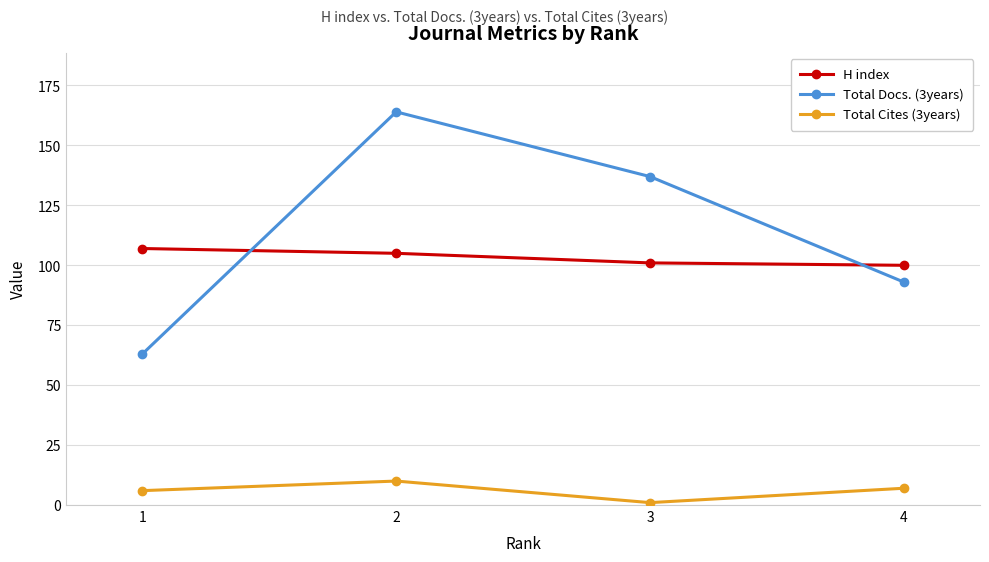

What is the maximum value shown in the chart?

164